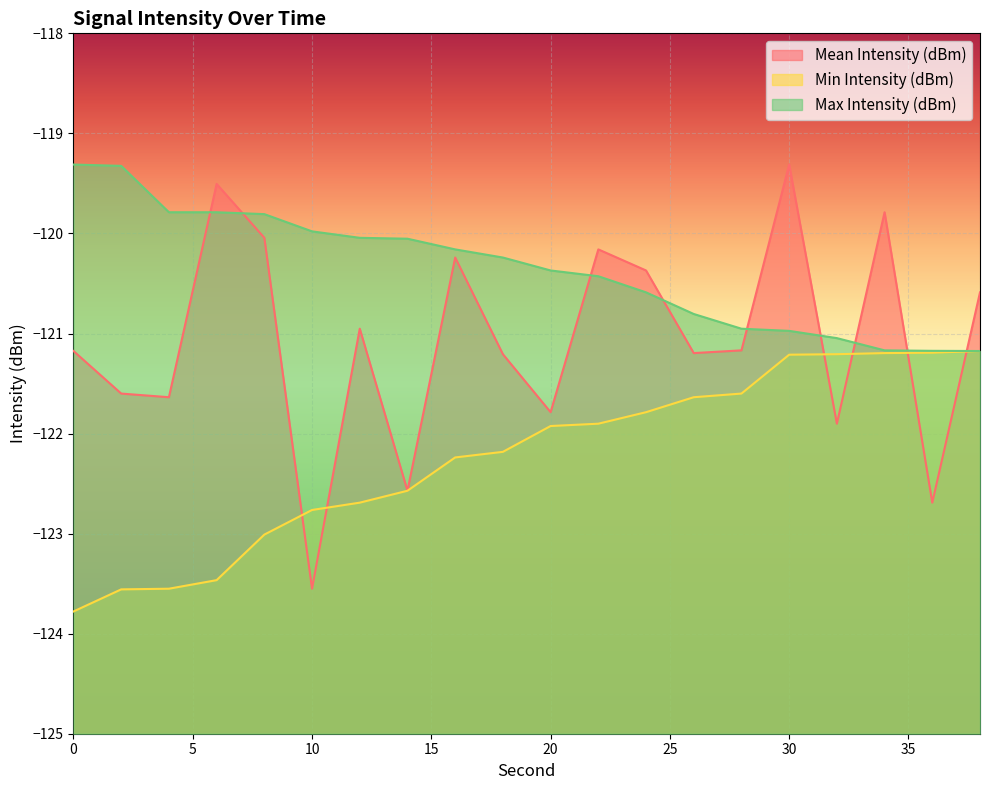

Count the number of data series in this chart.

3